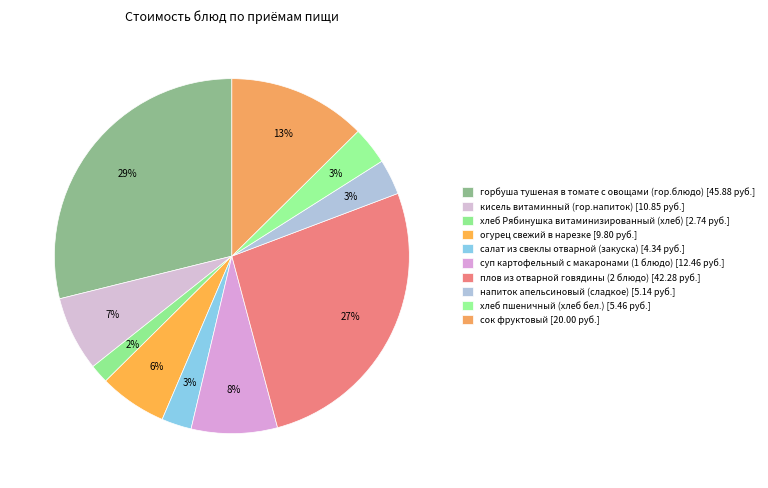

How much of the chart is everything except сок фруктовый?

87.4%